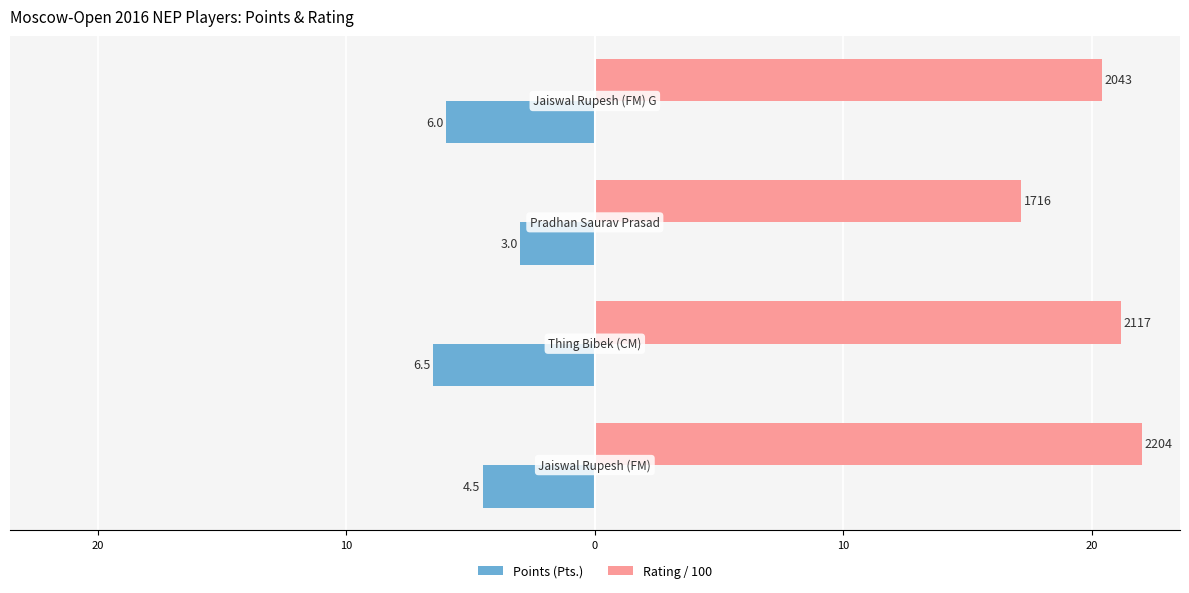

What are all the series names shown in the legend?

Points (Pts.), Rating / 100